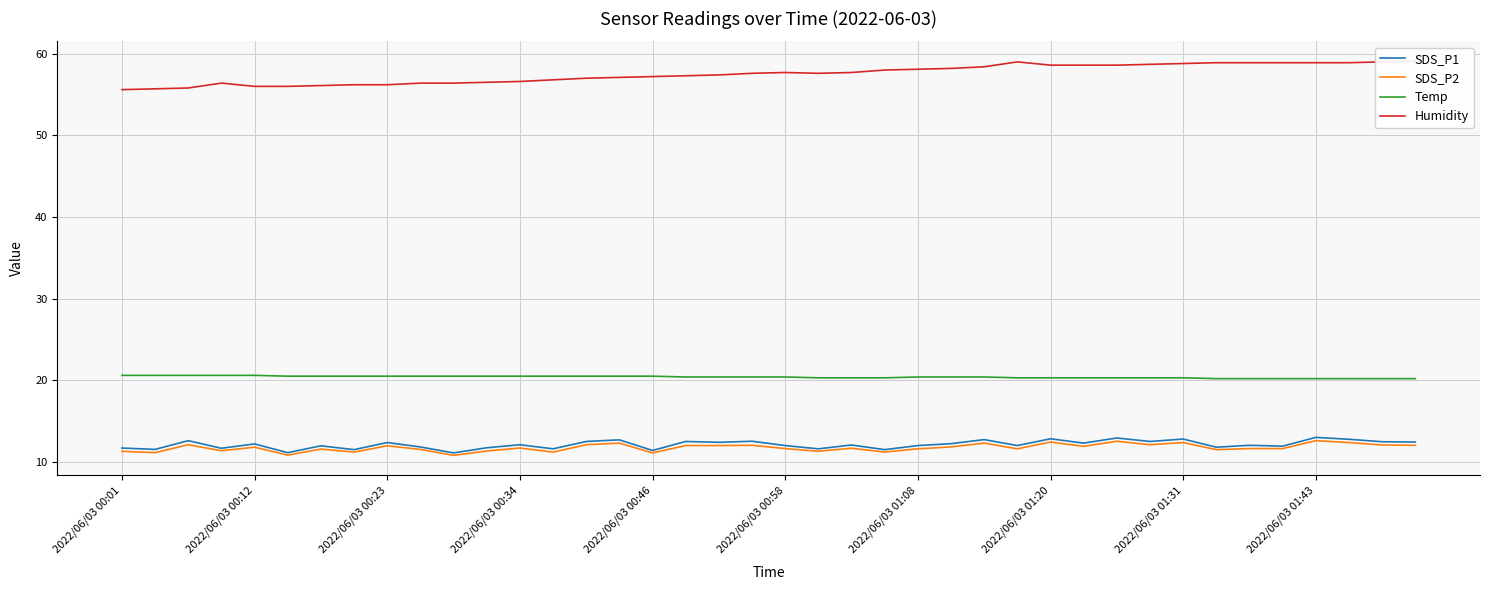

True or false: SDS_P1 has a value of 12.0 at 2022/06/03 01:08.

True